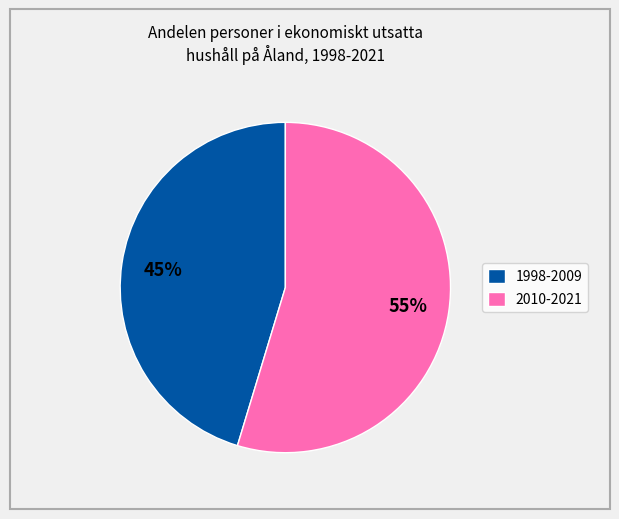

The 2010-2021 slice represents 55% of the pie. True or false?

True